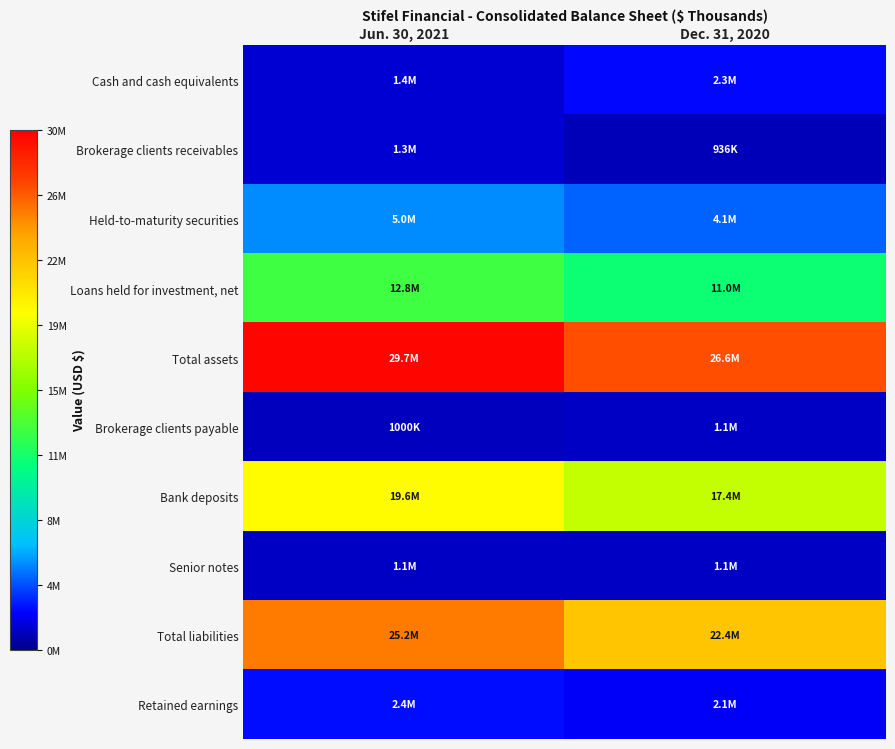

Reading left to right, what are all the values shown in this chart?

Cash and cash equivalents: Jun. 30, 2021=1361521	Dec. 31, 2020=2279274
Brokerage clients receivables: Jun. 30, 2021=1331762	Dec. 31, 2020=936500
Held-to-maturity securities: Jun. 30, 2021=4987612	Dec. 31, 2020=4117384
Loans held for investment, net: Jun. 30, 2021=12770941	Dec. 31, 2020=11006760
Total assets: Jun. 30, 2021=29744764	Dec. 31, 2020=26604254
Brokerage clients payable: Jun. 30, 2021=999647	Dec. 31, 2020=1063937
Bank deposits: Jun. 30, 2021=19608800	Dec. 31, 2020=17396497
Senior notes: Jun. 30, 2021=1112941	Dec. 31, 2020=1112409
Total liabilities: Jun. 30, 2021=25235974	Dec. 31, 2020=22365488
Retained earnings: Jun. 30, 2021=2365907	Dec. 31, 2020=2078135